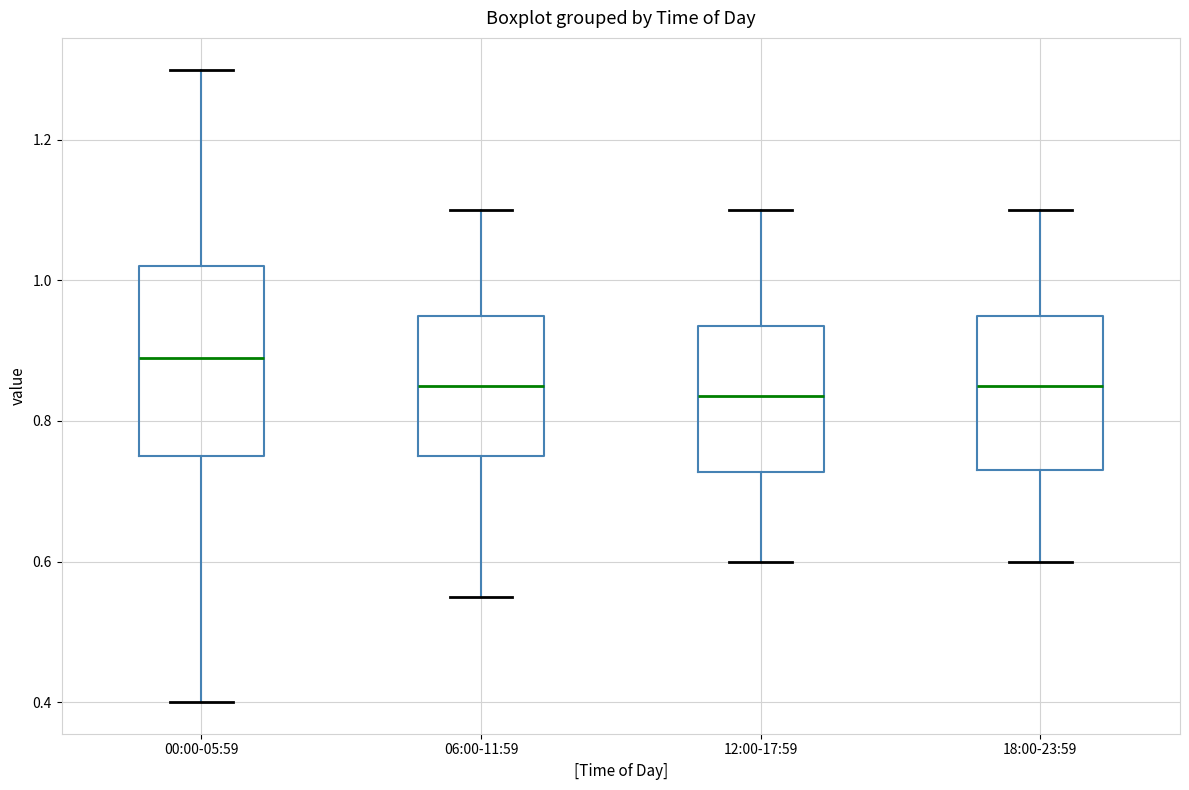

Reading left to right, transcribe this box plot: for each box, give where its median line is, the range the box spans, and where its two whiskers end, as read against the y-axis. The values are not printed on the chart, so give them approximately, as read against the axis.

00:00-05:59: median 0.90, box 0.76 to 1.02, whiskers 0.40 to 1.30
06:00-11:59: median 0.86, box 0.76 to 0.96, whiskers 0.56 to 1.10
12:00-17:59: median 0.84, box 0.72 to 0.94, whiskers 0.60 to 1.10
18:00-23:59: median 0.86, box 0.74 to 0.96, whiskers 0.60 to 1.10